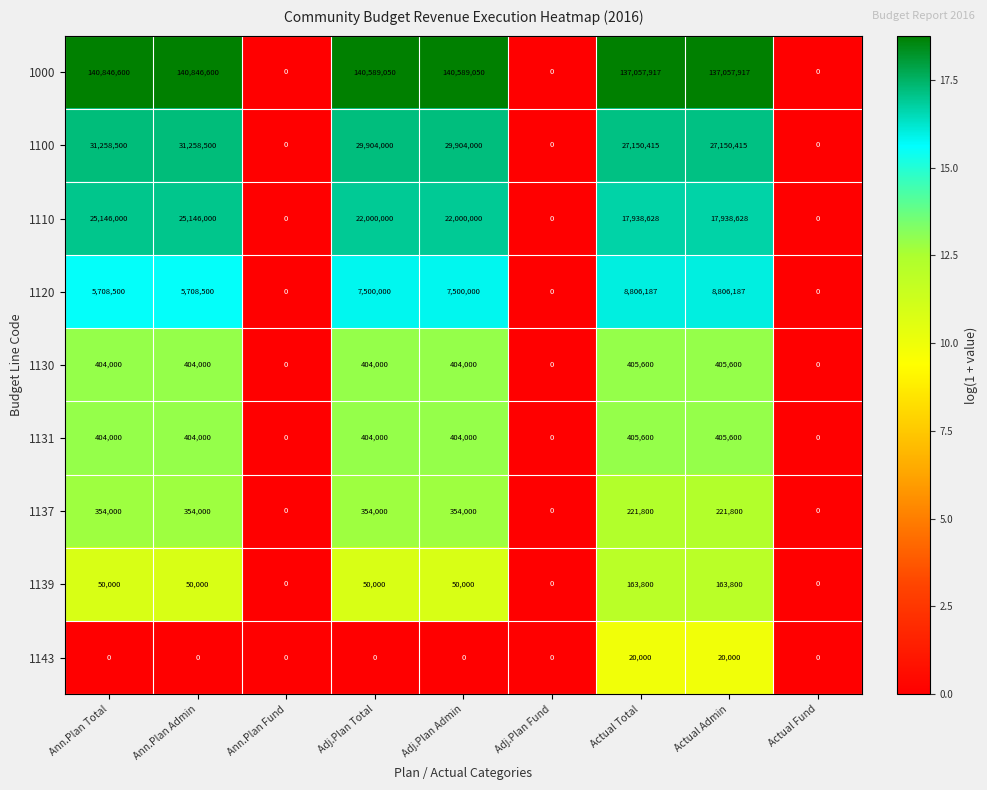

Which series has the largest total across all categories?

1000